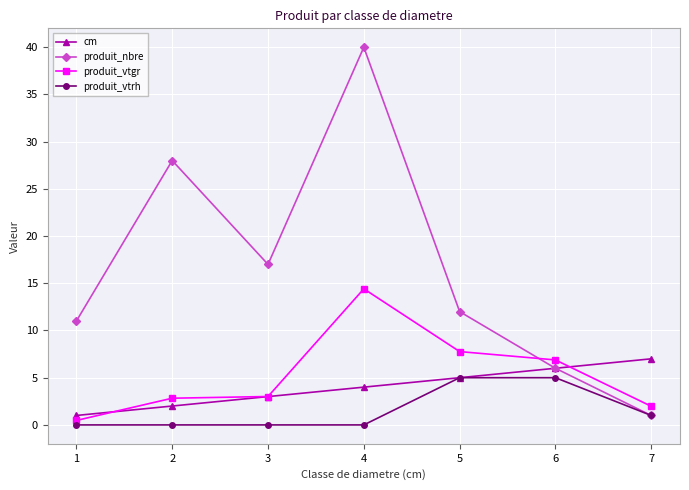

What are all the series names shown in the legend?

cm, produit_nbre, produit_vtgr, produit_vtrh